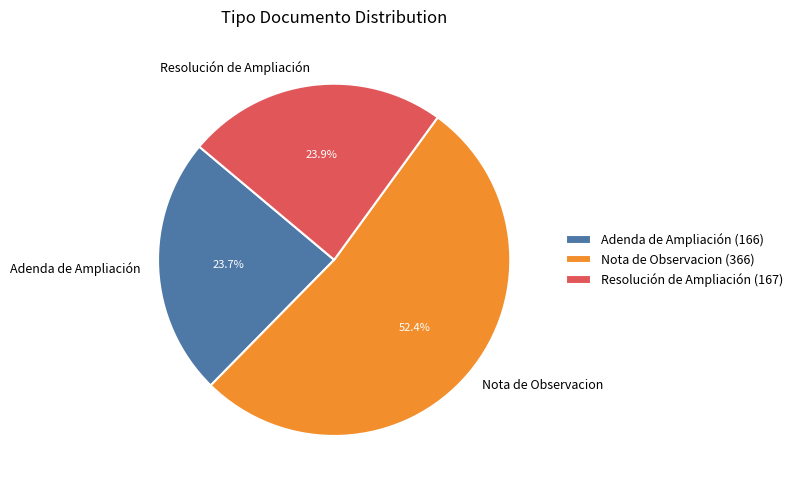

How many segments does this pie chart have?

3